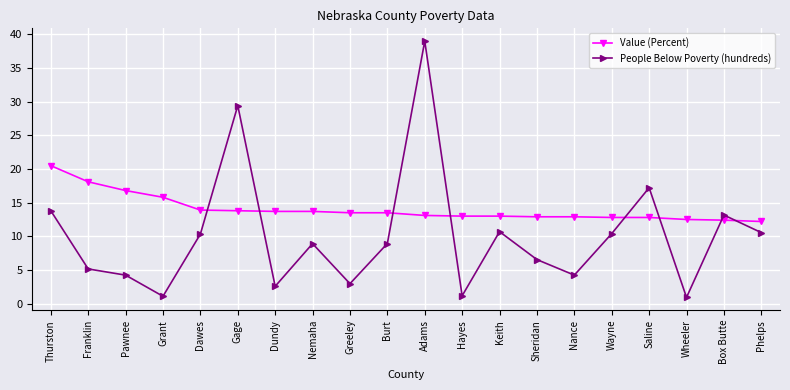

Between which two adjacent categories do Value (Percent) and People Below Poverty (hundreds) first intersect?

Dawes and Gage